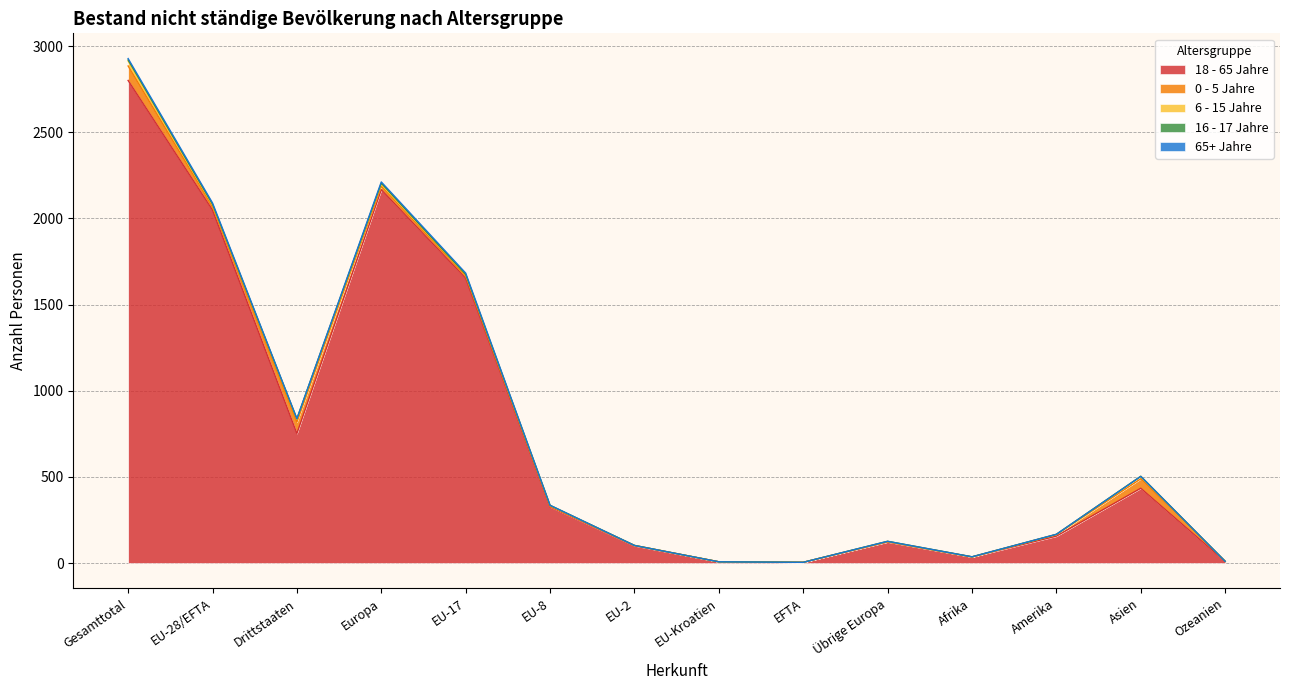

What is the difference between the second highest and minimum values in the 16 - 17 Jahre series?

5